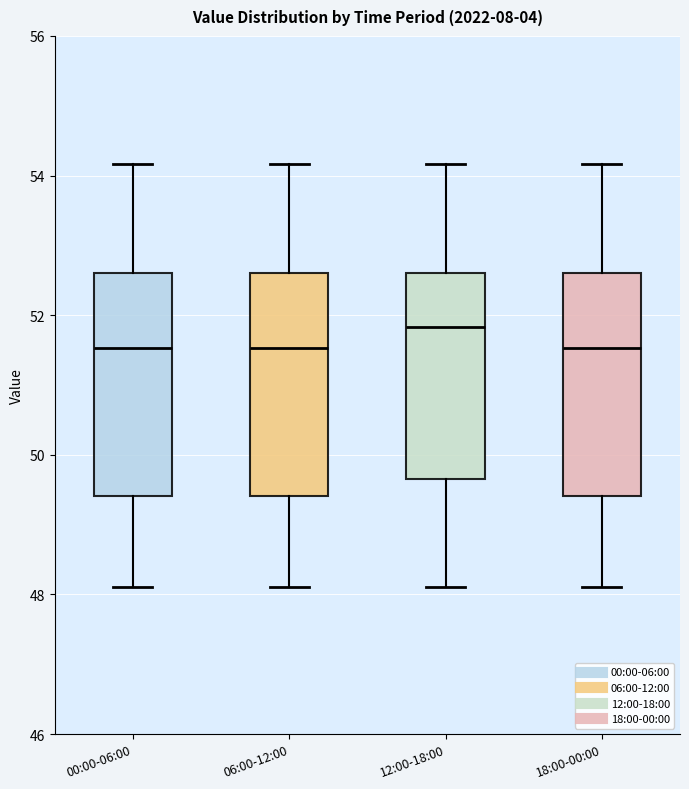

Reading left to right, read every box against the y-axis: the position of its median line, the range the box covers, and the ends of its whiskers. The values are not printed on the chart, so give them approximately, as read against the axis.

00:00-06:00: median 51.6, box 49.4 to 52.6, whiskers 48.2 to 54.2
06:00-12:00: median 51.6, box 49.4 to 52.6, whiskers 48.2 to 54.2
12:00-18:00: median 51.8, box 49.6 to 52.6, whiskers 48.2 to 54.2
18:00-00:00: median 51.6, box 49.4 to 52.6, whiskers 48.2 to 54.2